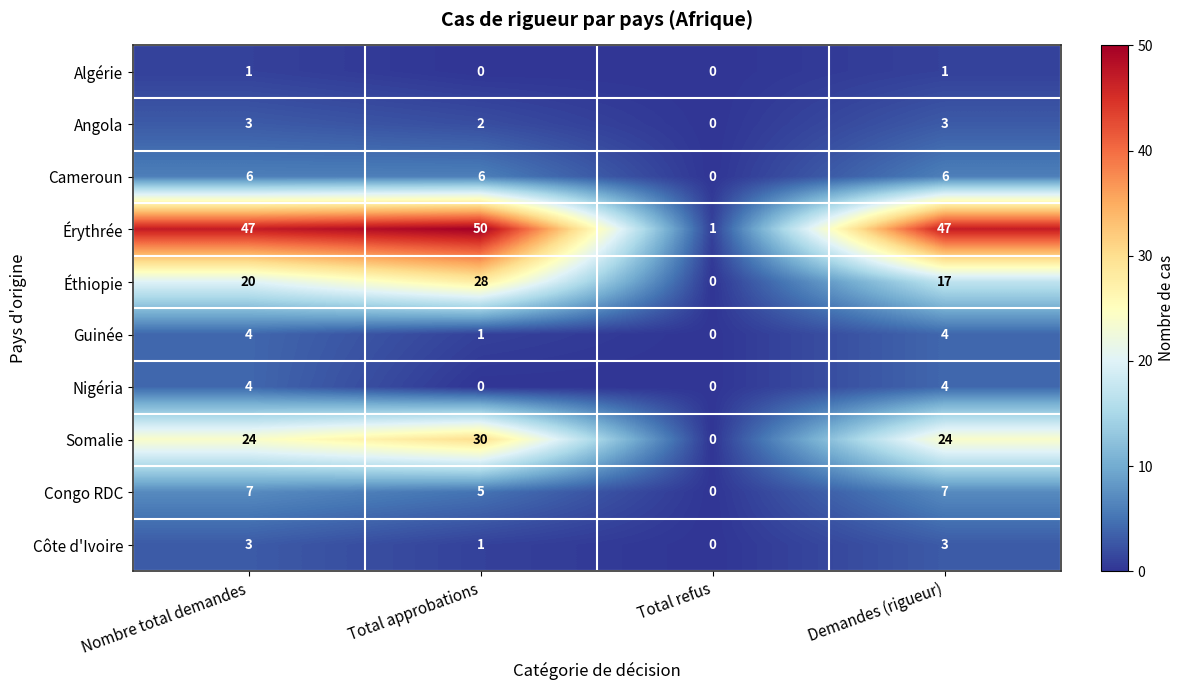

Which series has the largest total across all categories?

Érythrée